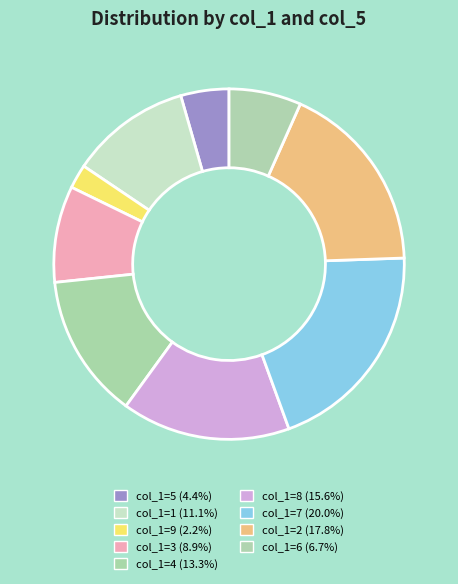

Which category has the biggest portion of the pie?

7